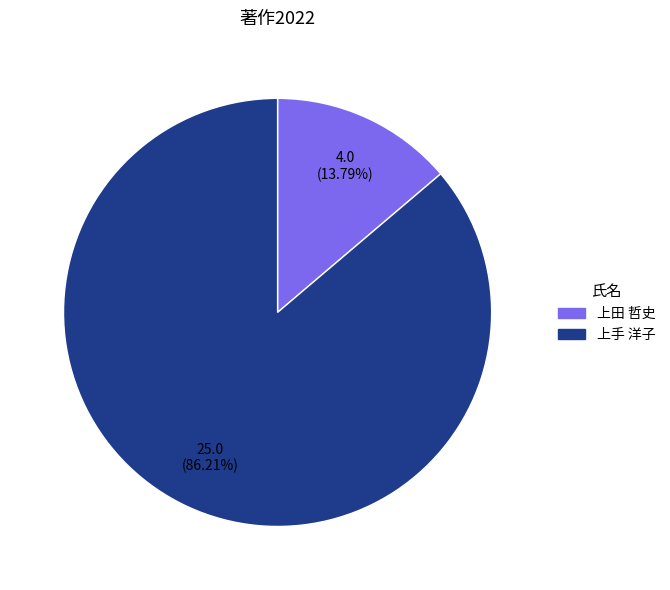

What is the largest slice in the pie chart?

上手 洋子